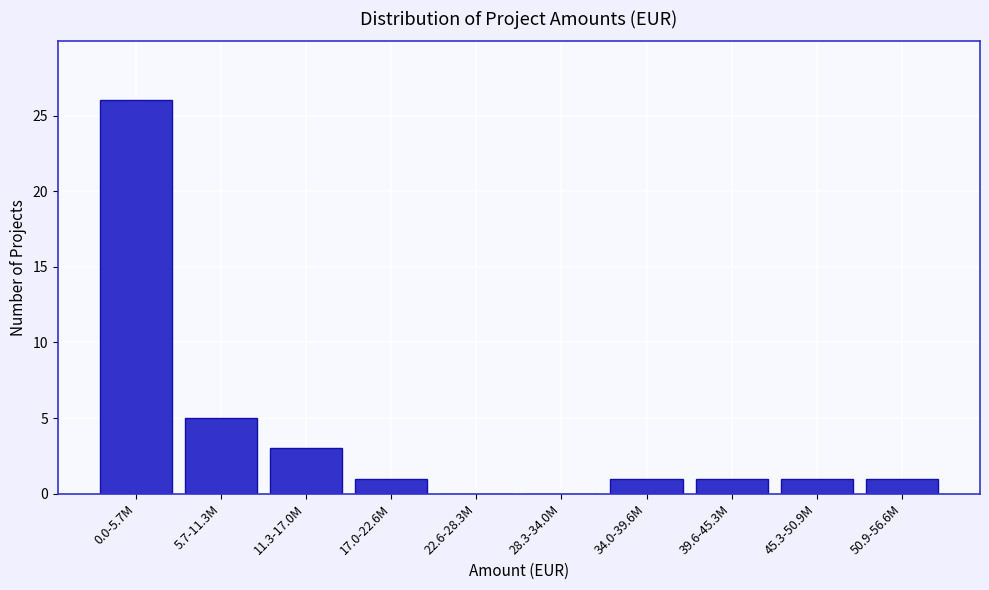

Reading left to right, what are all the values shown in this chart?

0.0-5.7M=26	5.7-11.3M=5	11.3-17.0M=3	17.0-22.6M=1	22.6-28.3M=0	28.3-34.0M=0	34.0-39.6M=1	39.6-45.3M=1	45.3-50.9M=1	50.9-56.6M=1